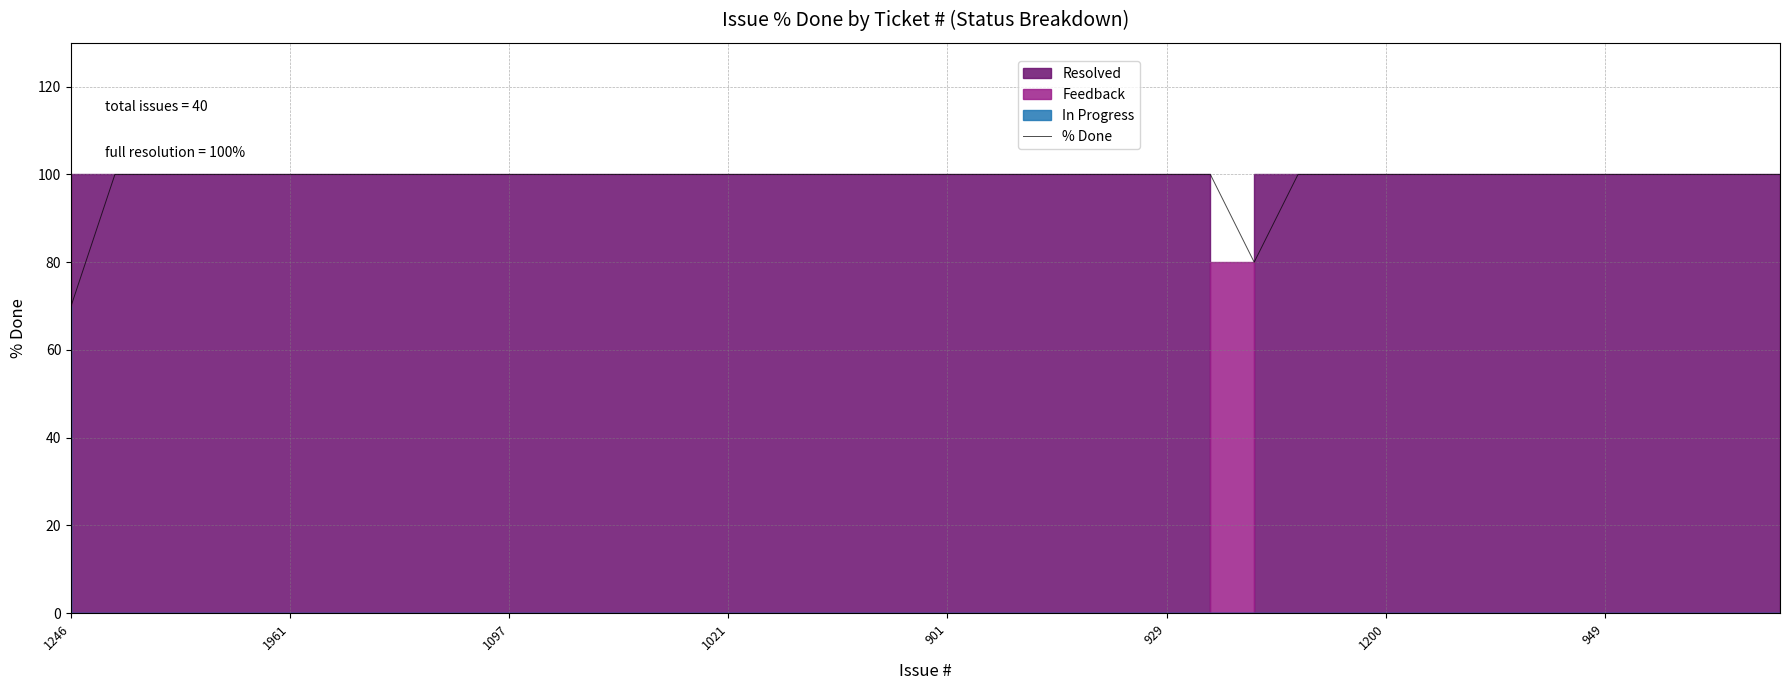

What is the sum of all values?

3950